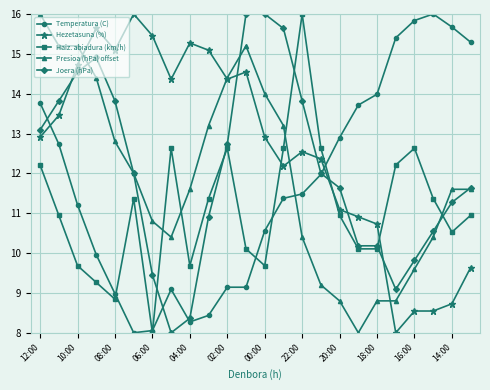

True or false: Hezetasuna (%) and Joera (hPa) cross at least once.

True